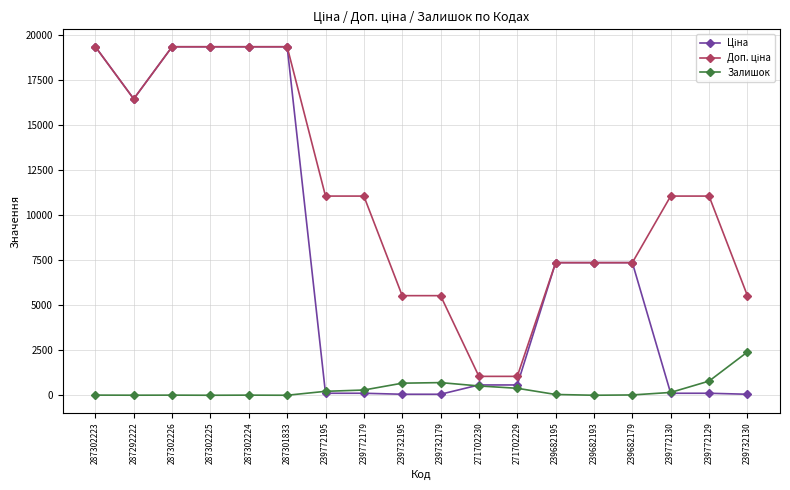

The value of Залишок at 239732130 is 2400.0. True or false?

True